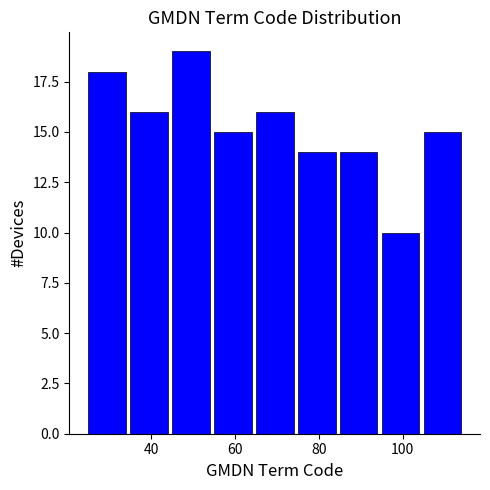

How tall is the bar that spans 65 to 75 on the x-axis? Neither the bar edges nor the heights are printed on the chart, so give them approximately, as read against the axes.

16